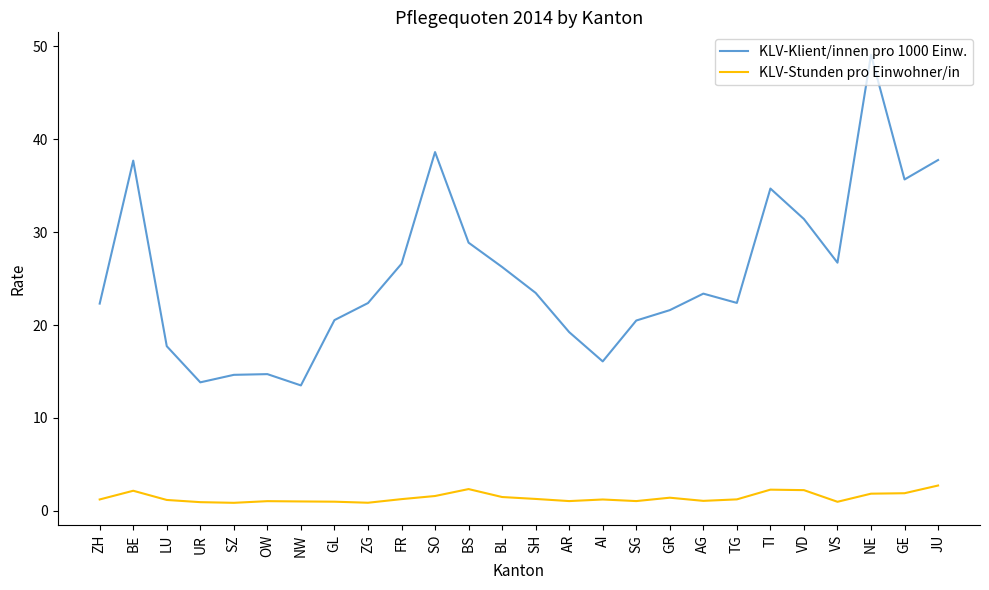

What position from the right is LU?

24